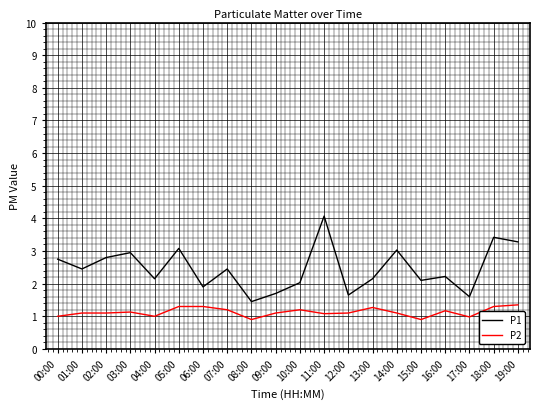

Which series has the largest range (max minus min)?

P1